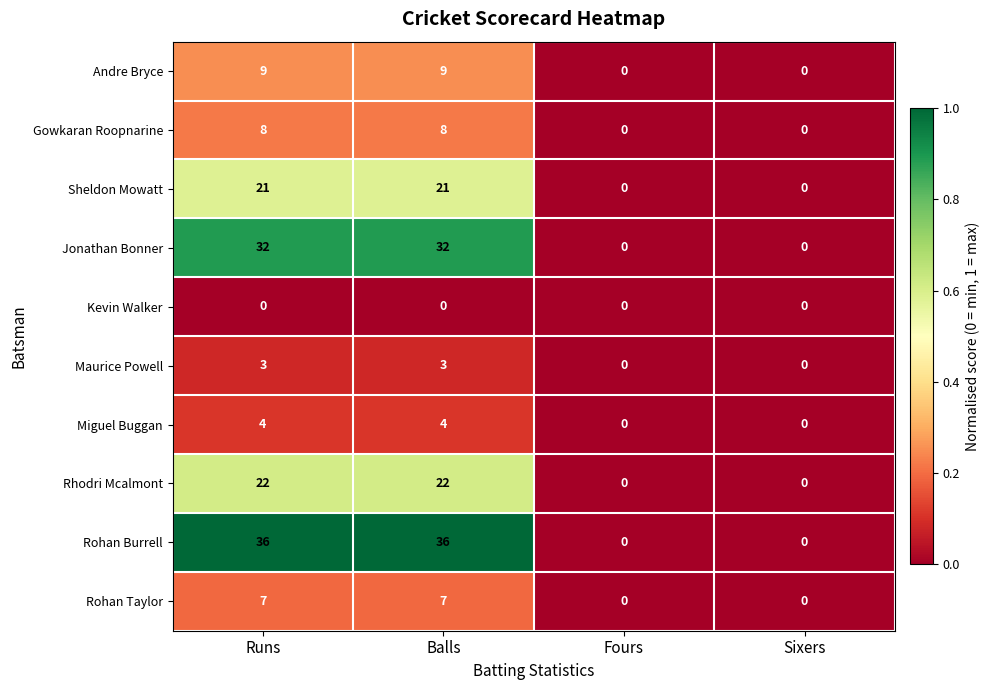

The value of Rhodri Mcalmont at Fours is 7. True or false?

False